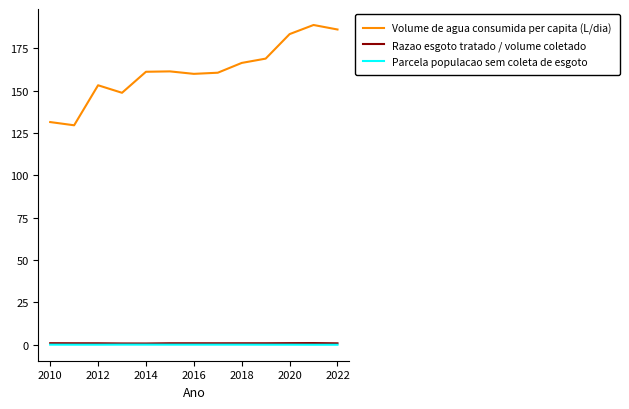

Which series has the largest total across all categories?

Volume de agua consumida per capita (L/dia)